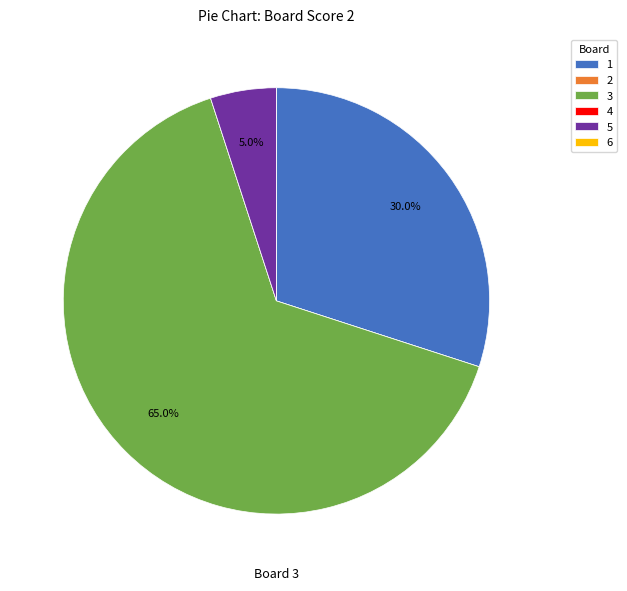

What is the largest slice in the pie chart?

3